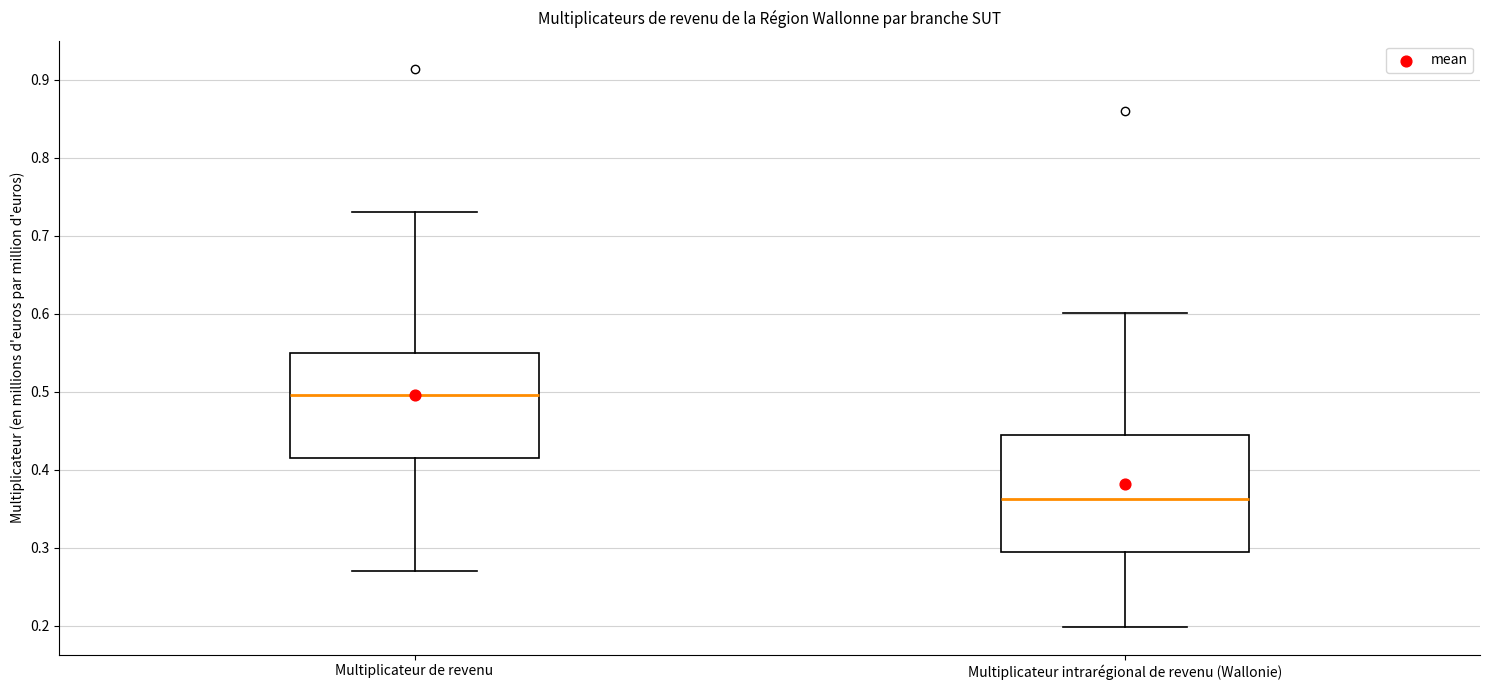

Comparing the boxes themselves (not the whiskers), which one is the tallest?

Multiplicateur intrarégional de revenu (Wallonie)